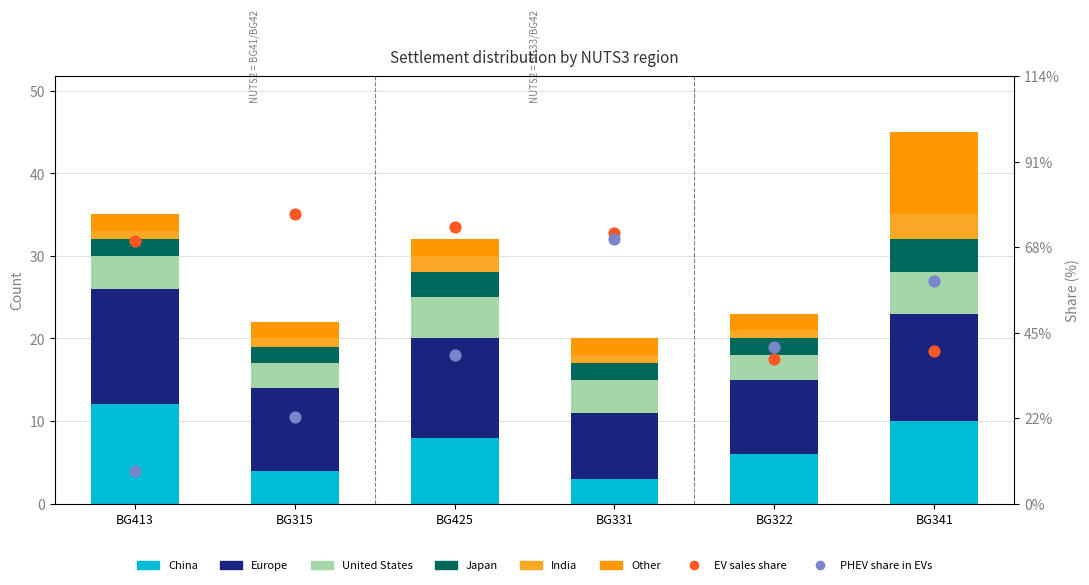

Is the value of China at BG341 greater than the value of India at BG413?

Yes